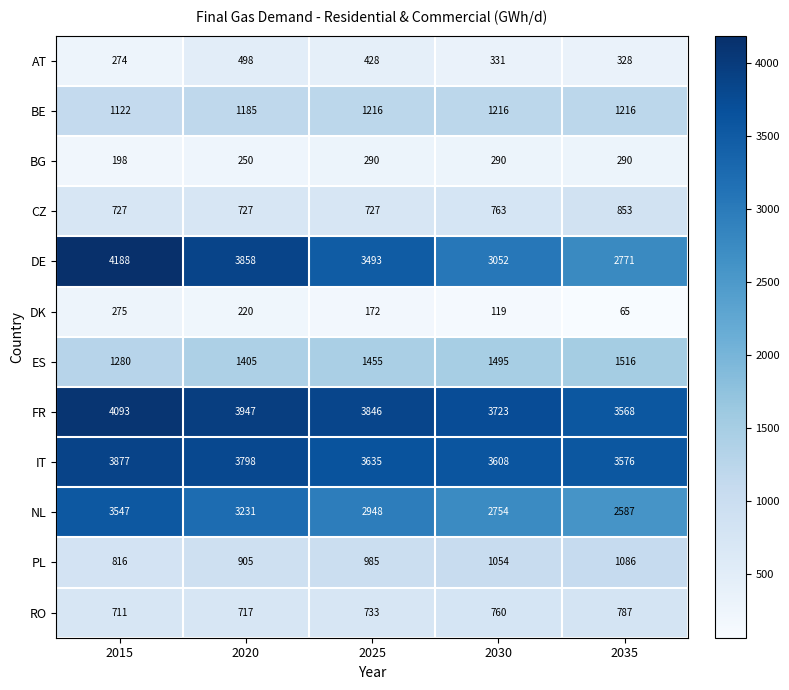

The value of IT at 2030 is 2103. True or false?

False